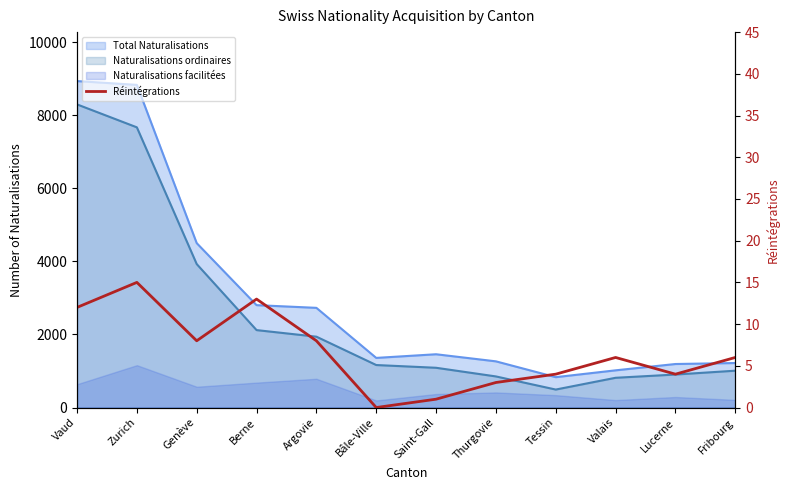

What is the change in value from Argovie to Lucerne?

-4